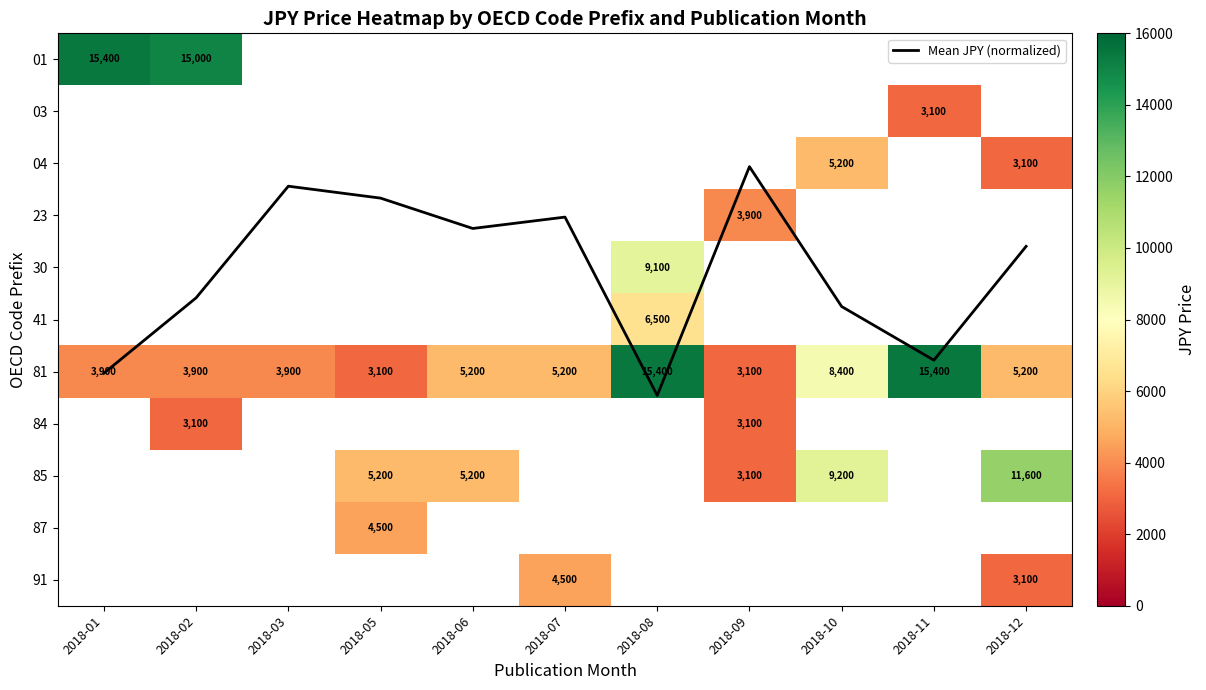

Count the number of data series in this chart.

12